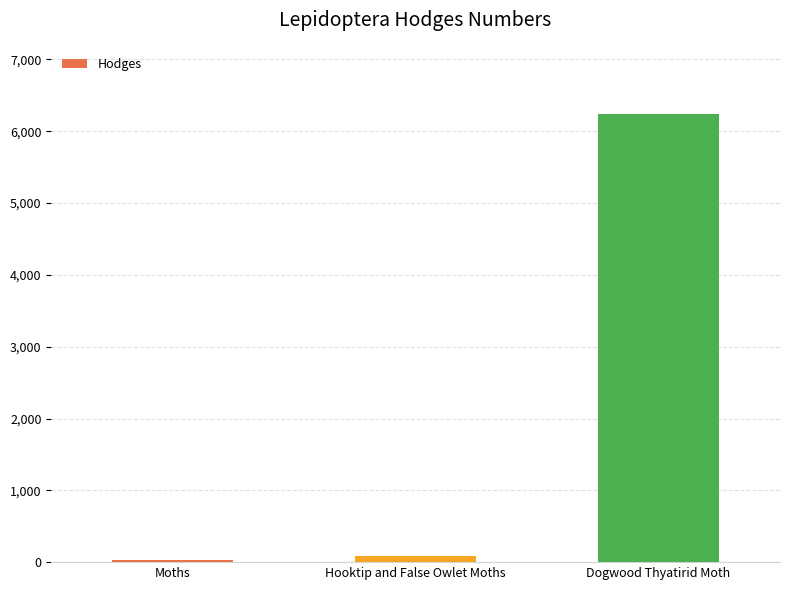

What is the sum of all values?

6354.2